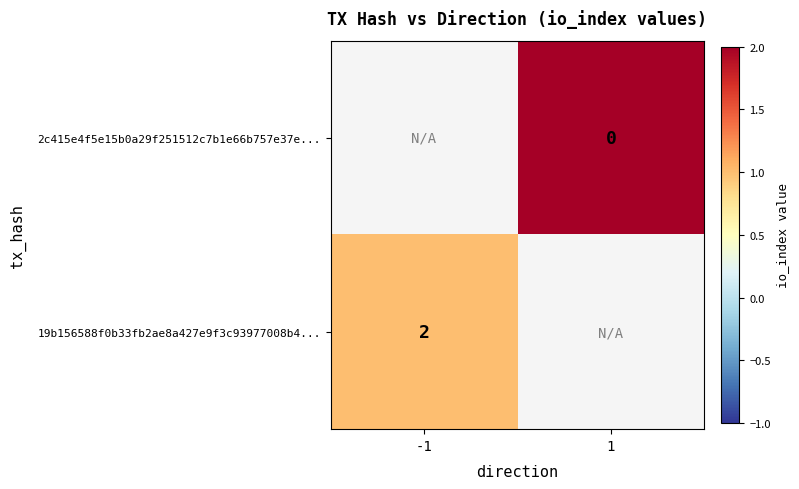

True or false: 19b156588f0b33fb2ae8a427e9f3c93977008b4... has a value of 2 at -1.

True